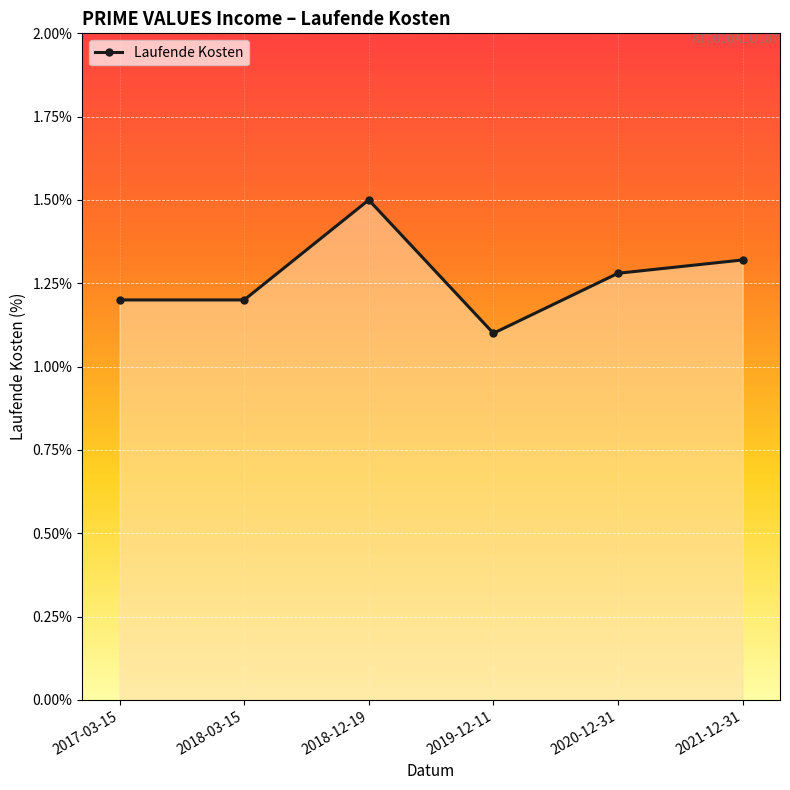

Is it true that the value at 2021-12-31 is 0.8?

False